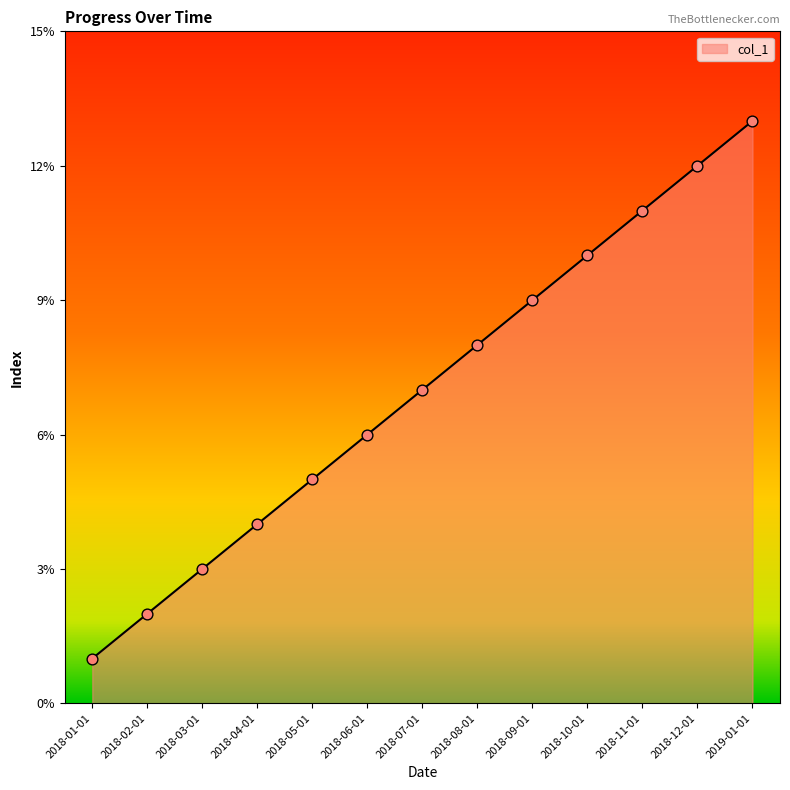

Between 2018-11-01 and 2018-04-01, which is larger?

2018-11-01